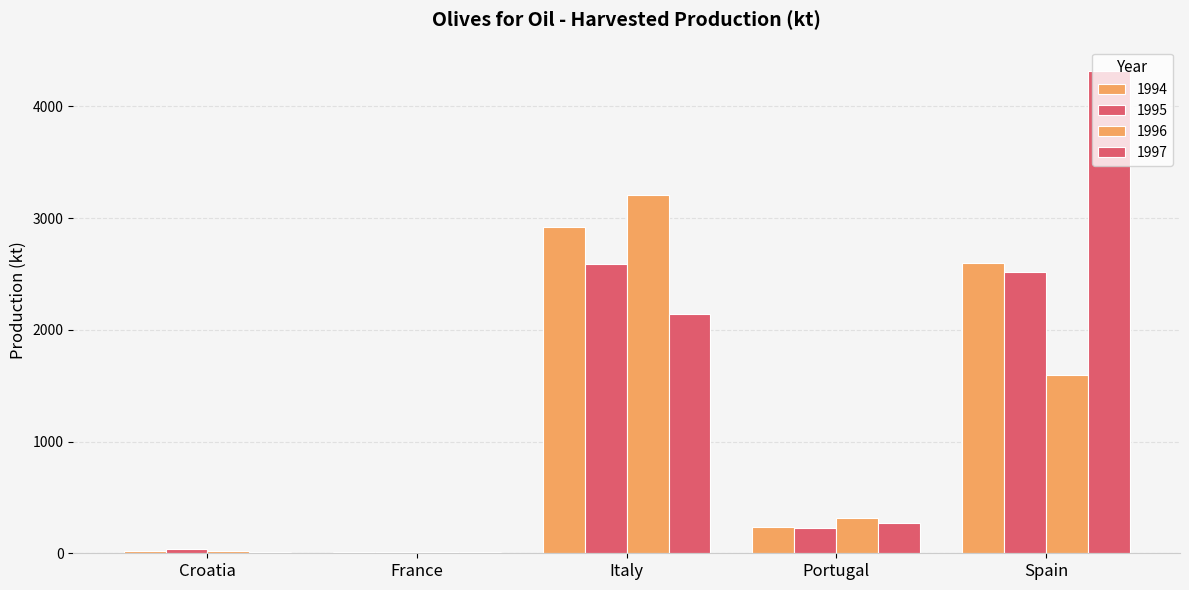

At how many categories does at least one series exceed 2697?

2